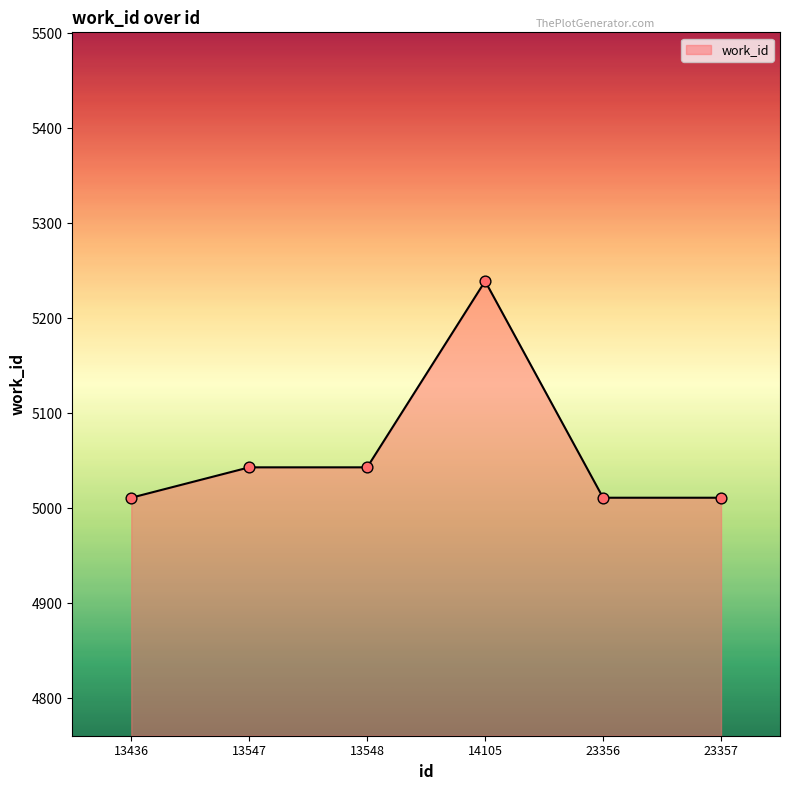

Approximately how many times larger is the value at 23357 compared to 13436?

1.0